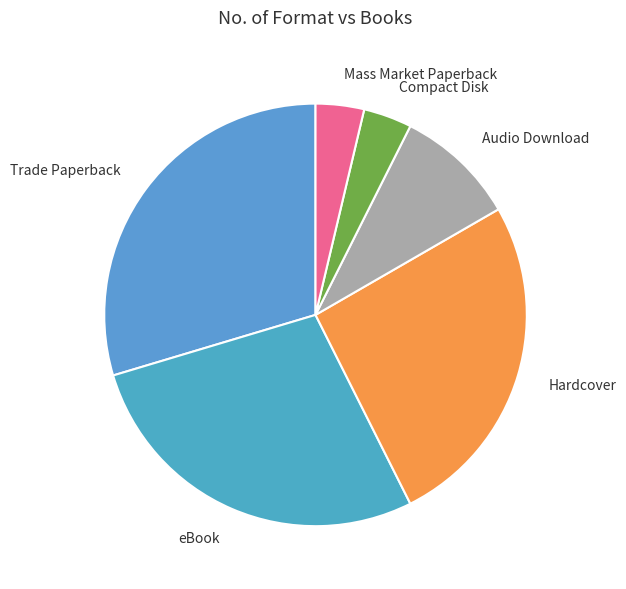

True or false: Trade Paperback accounts for 30% of the total.

True